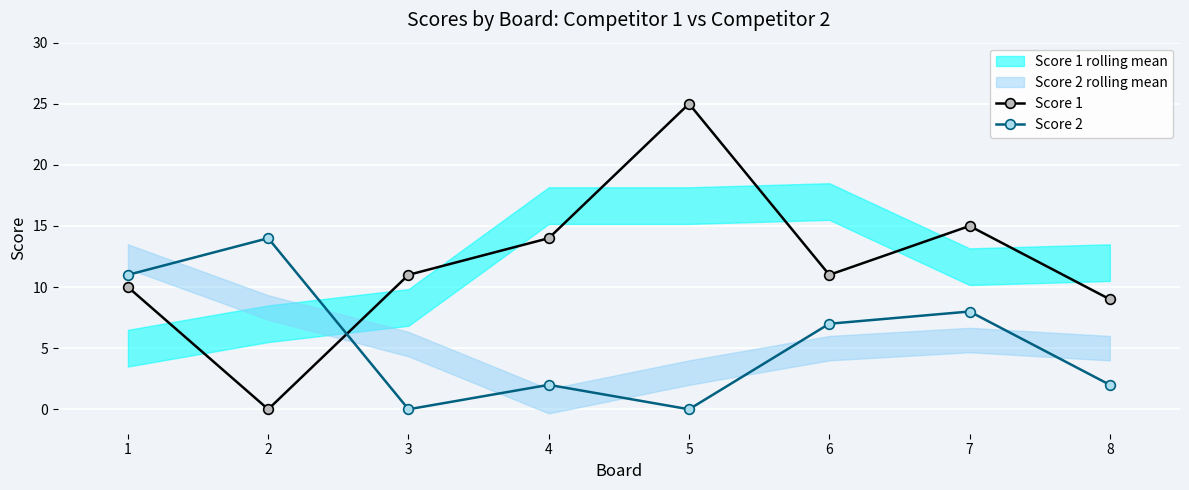

True or false: Score 2 has a value of 0 at 3.

True